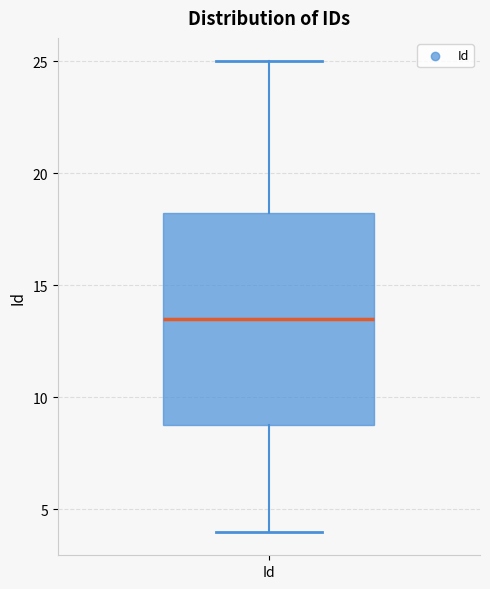

Read this box plot against the y-axis: the position of the median line, the range covered by the box, and the ends of both whiskers. The values are not printed on the chart, so give them approximately, as read against the axis.

median 13.5, box 9.0 to 18.5, whiskers 4.0 to 25.0